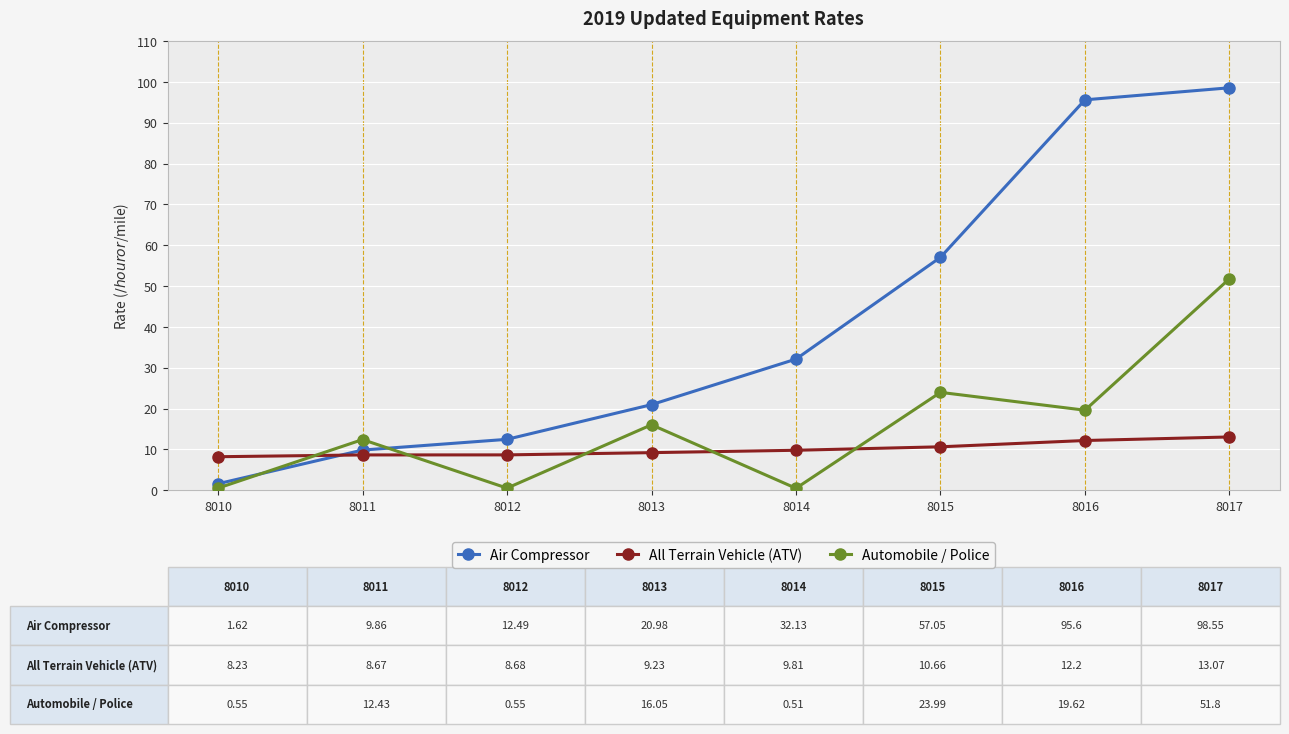

Is it true that All Terrain Vehicle (ATV) equals 8.2 at 8010?

True